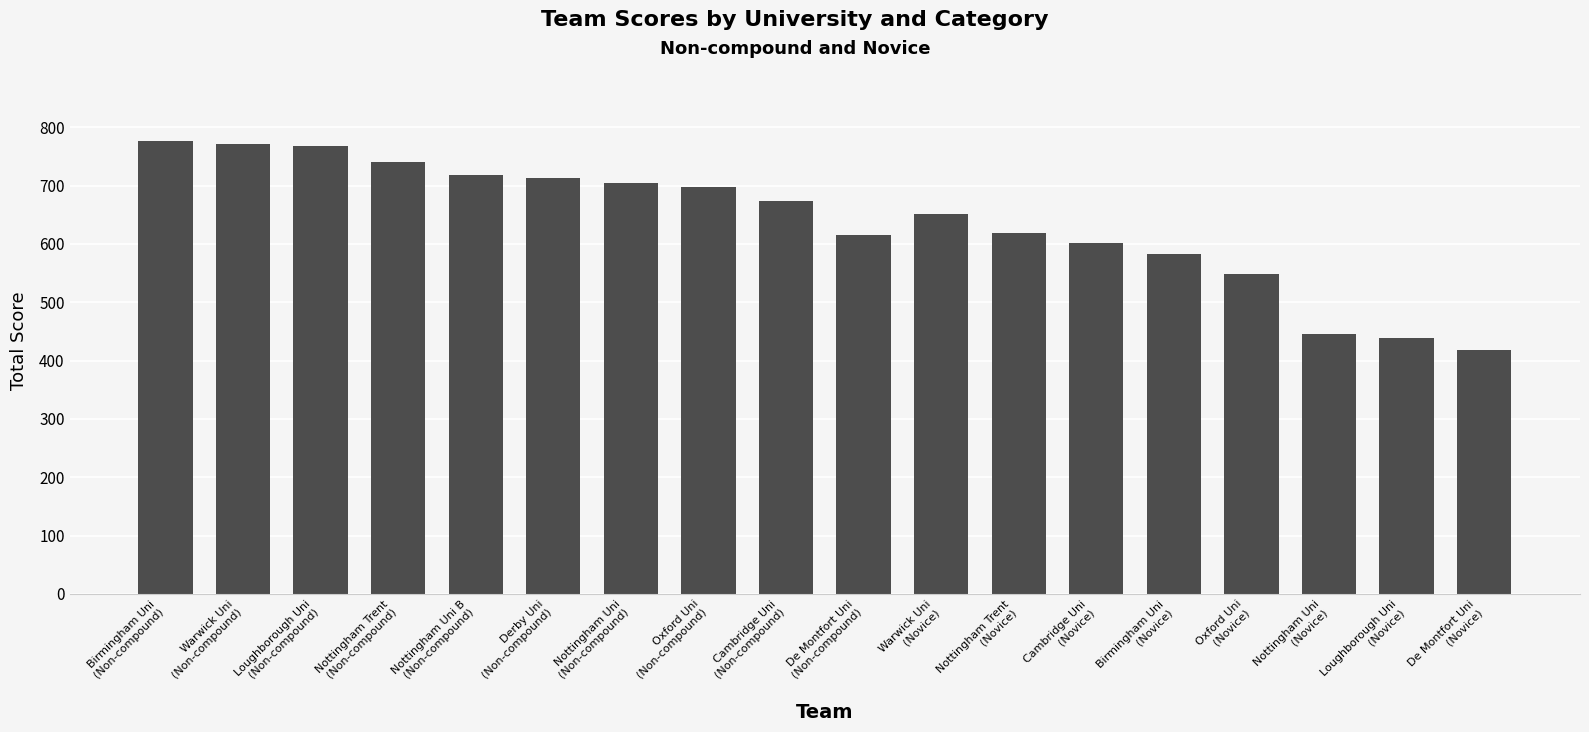

What is the approximate value at Cambridge Uni
(Non-compound), to the nearest 5?

675